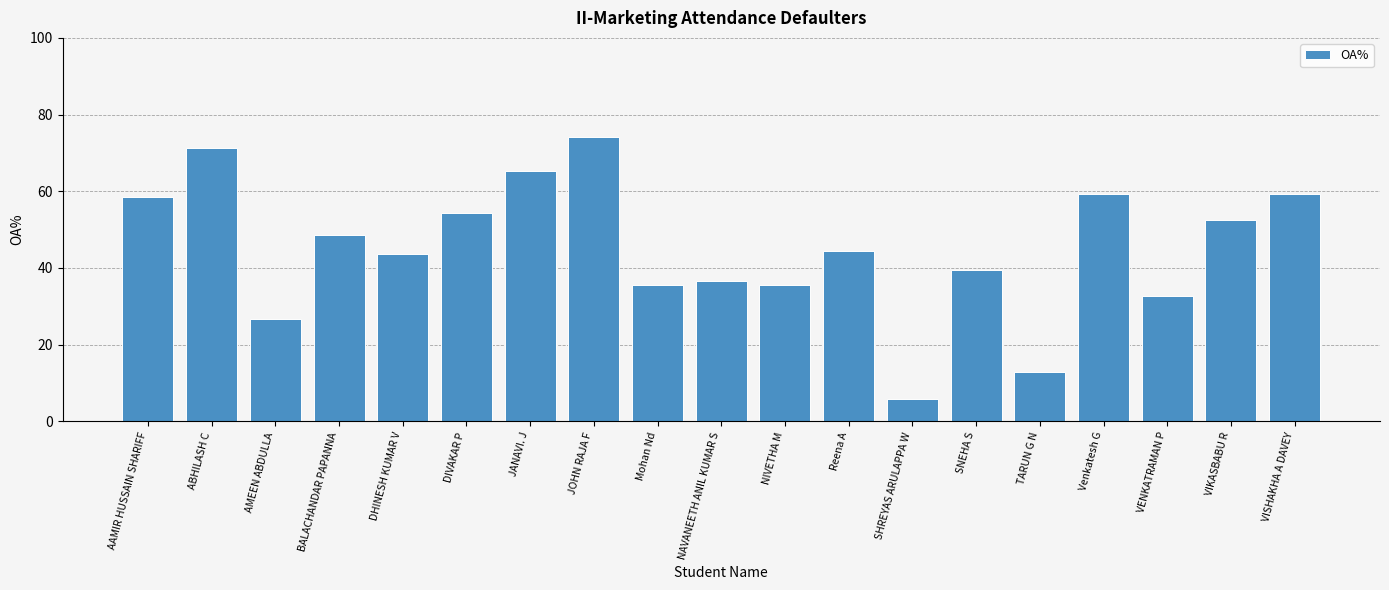

What is the sum of the values at Mohan Nd and NIVETHA M?

71.3